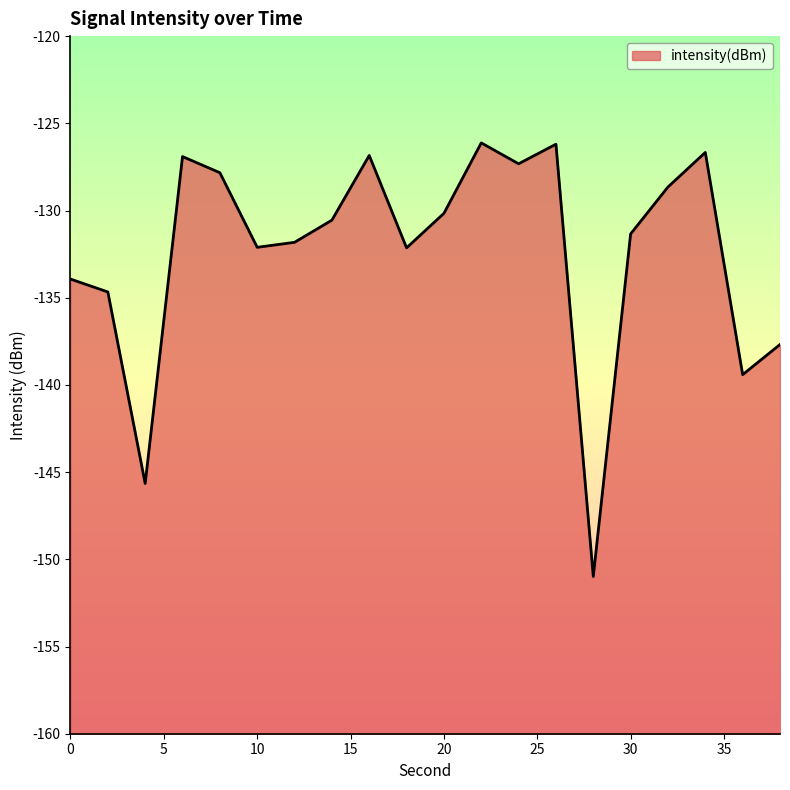

What is the value of the 14th point from the left?

-126.2